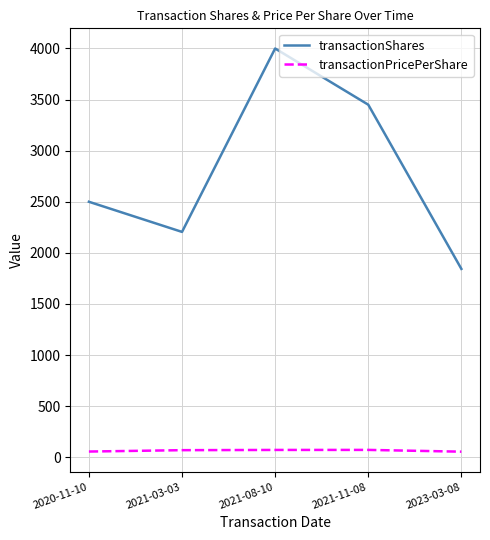

True or false: transactionShares and transactionPricePerShare cross at least once.

False